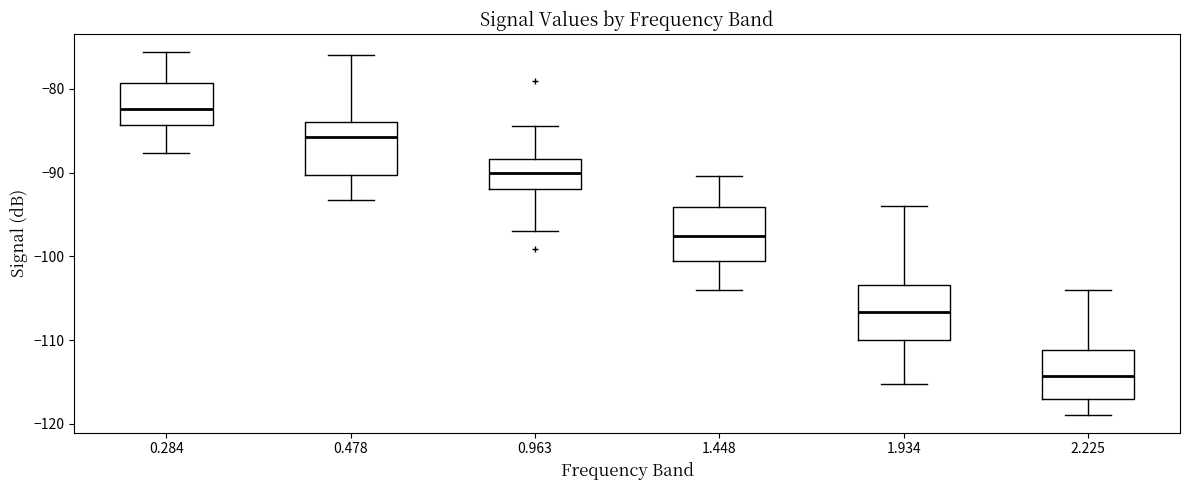

Reading left to right, read every box against the y-axis: the position of its median line, the range the box covers, and the ends of its whiskers. The values are not printed on the chart, so give them approximately, as read against the axis.

0.284: median -82, box -84 to -79, whiskers -88 to -76
0.478: median -86, box -90 to -84, whiskers -93 to -76
0.963: median -90, box -92 to -88, whiskers -97 to -84
1.448: median -98, box -101 to -94, whiskers -104 to -90
1.934: median -107, box -110 to -103, whiskers -115 to -94
2.225: median -114, box -117 to -111, whiskers -119 to -104